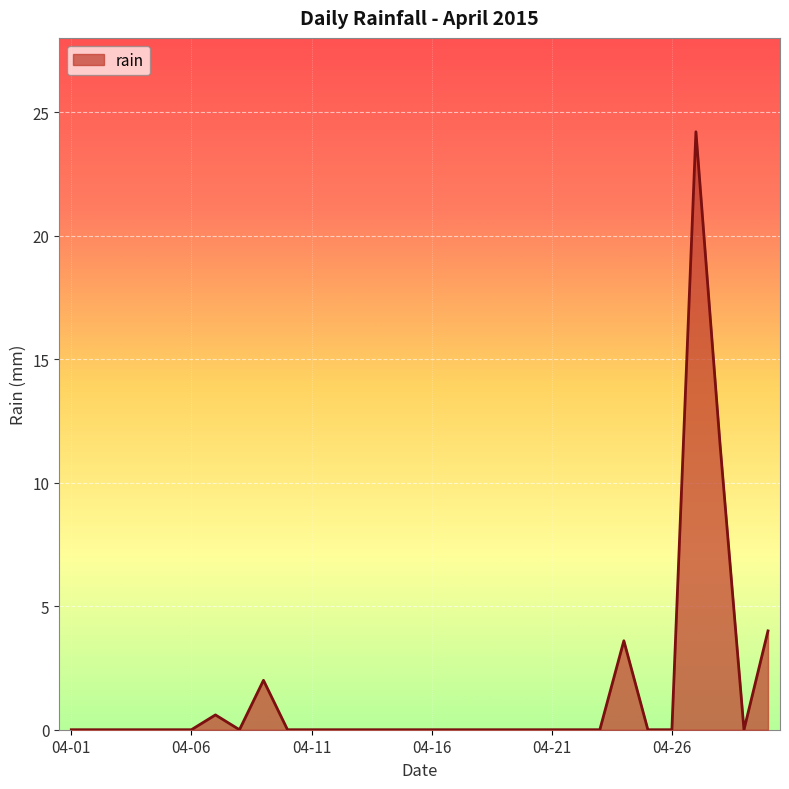

What is the greatest value displayed?

24.2